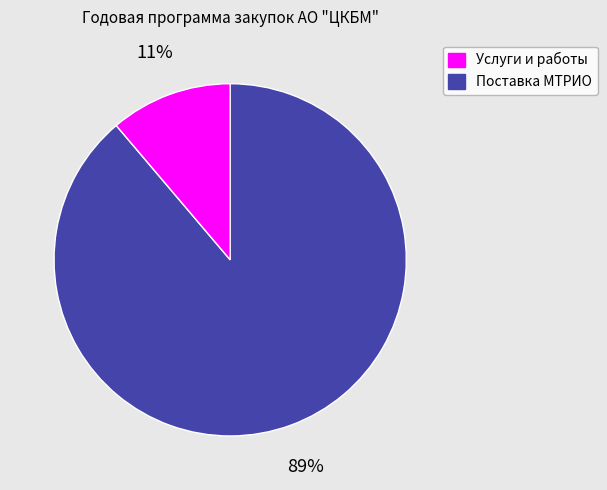

To the nearest percent, what is the average slice percentage?

50%